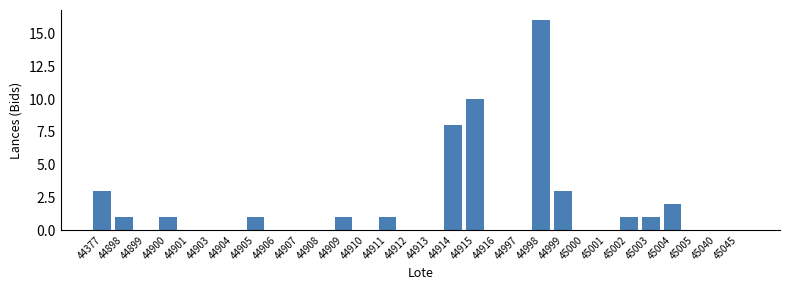

The chart shows a value of 0 at 45000. True or false?

True